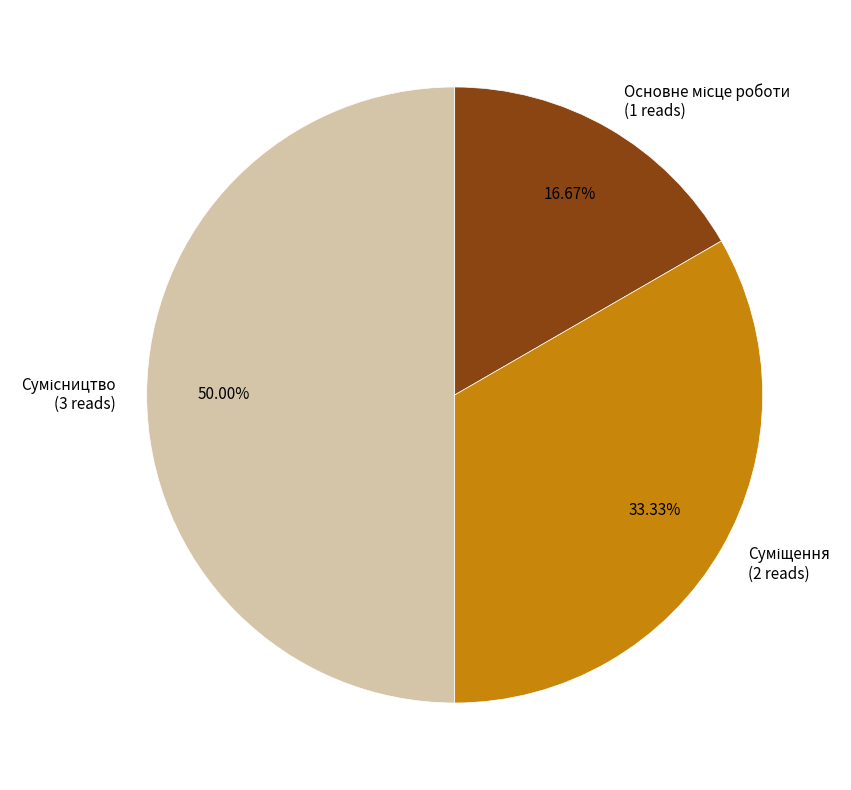

Is it true that Сумісництво is 57% of the pie?

False